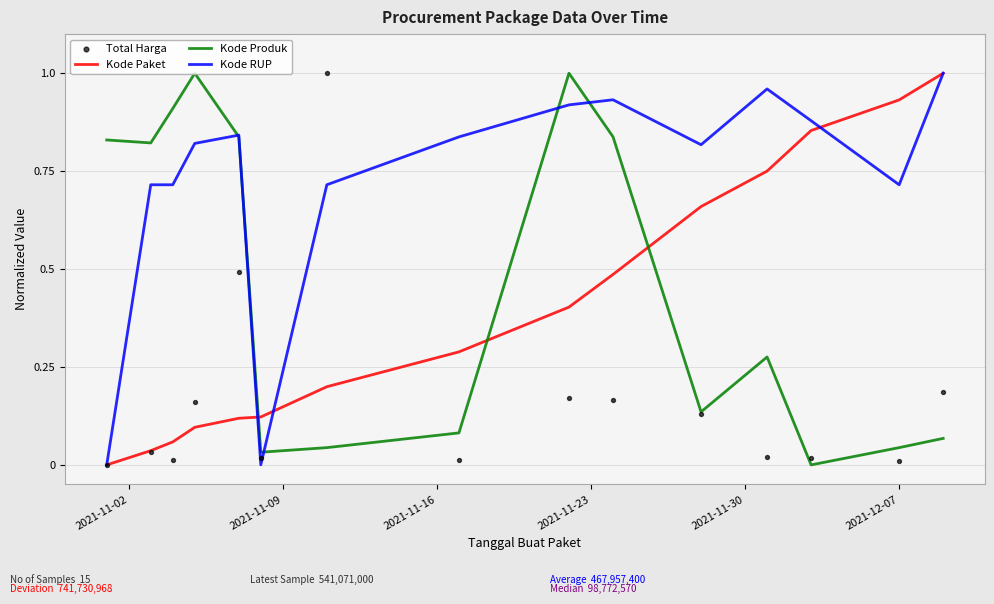

Which series has the widest spread of Y values?

Kode Paket